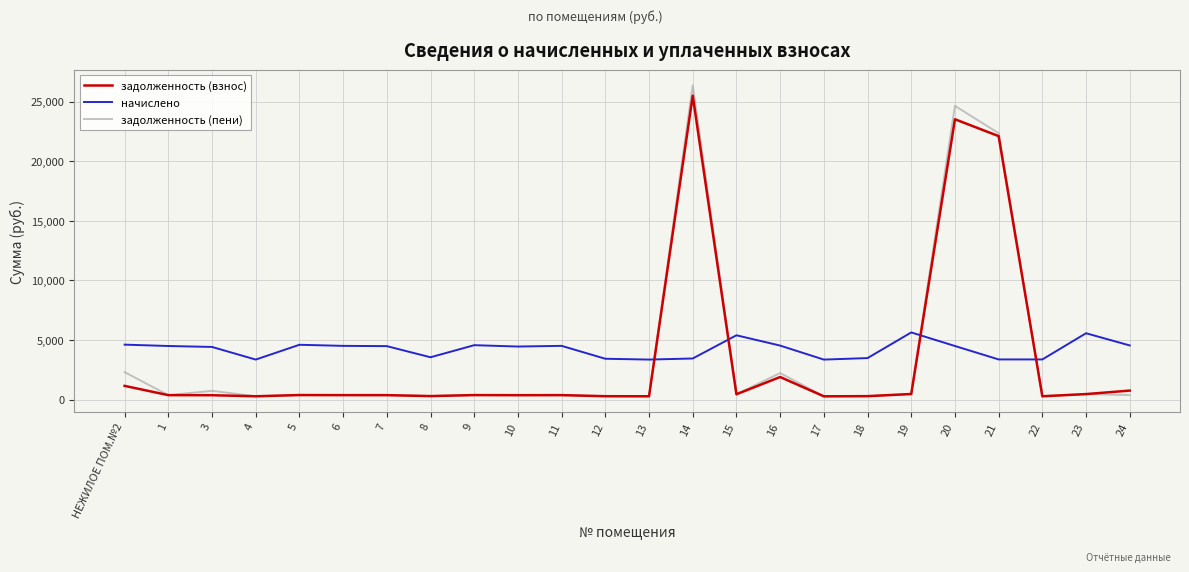

How many times do задолженность (пени) and начислено cross each other?

4